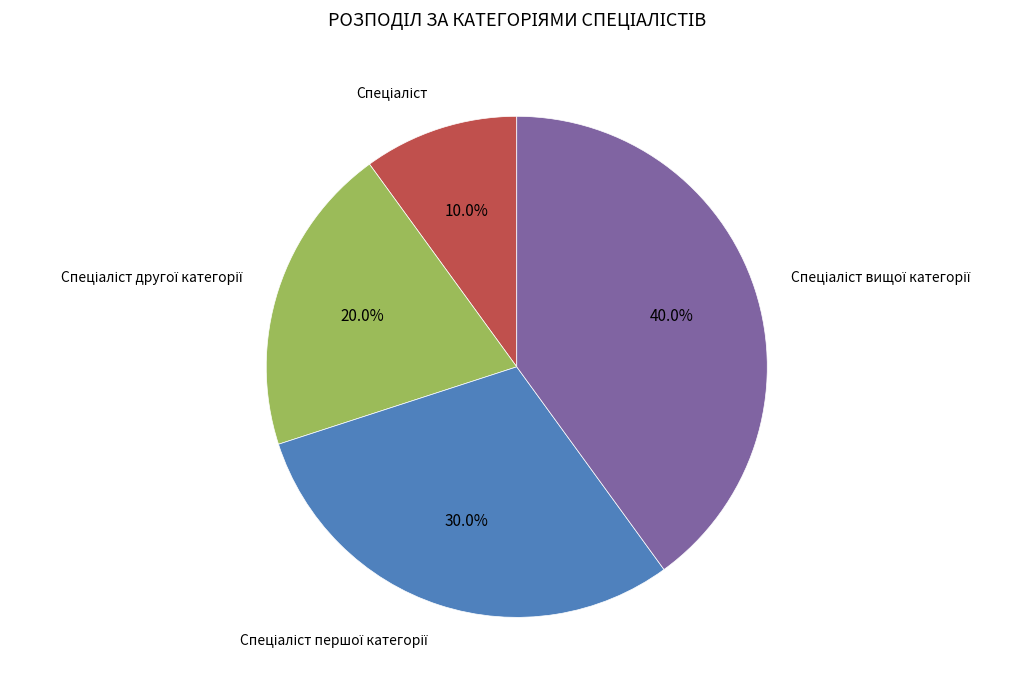

Does any single category account for the majority?

No